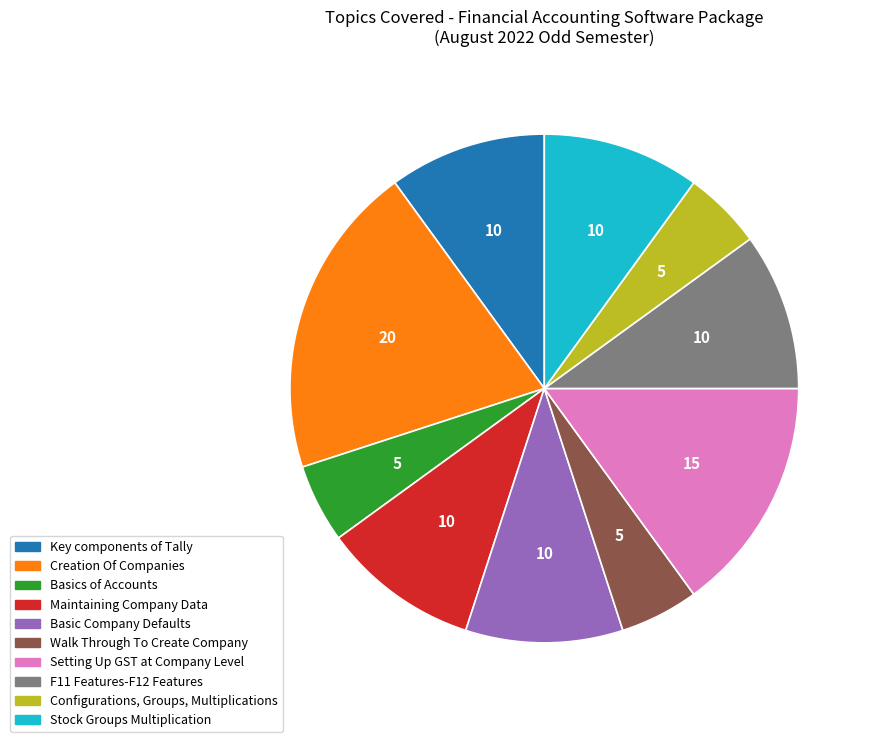

Between Maintaining Company Data and Basics of Accounts, which is larger?

Maintaining Company Data